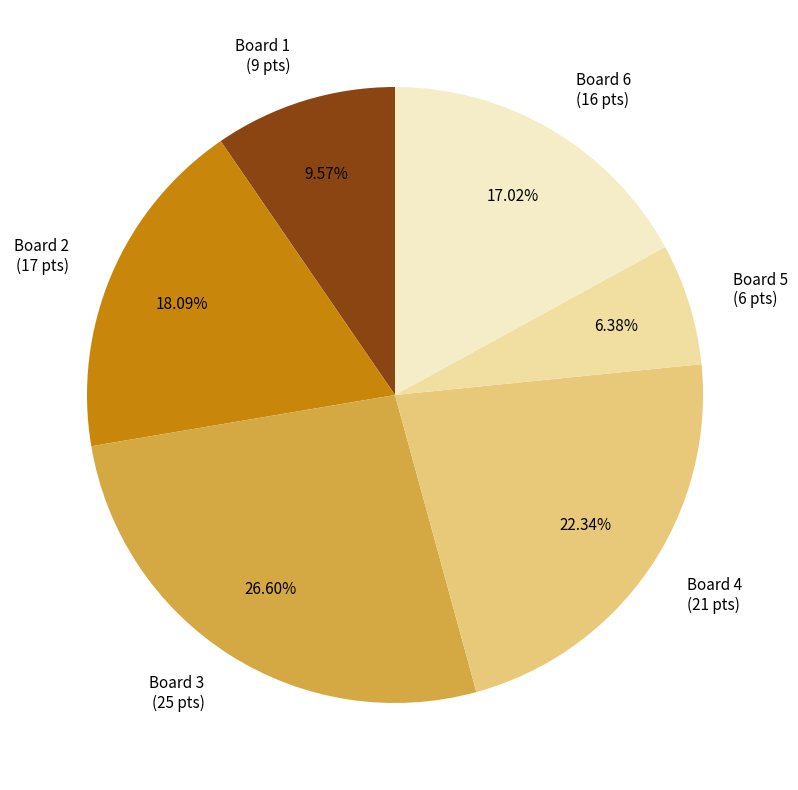

Is there any slice that represents more than half of the pie?

No